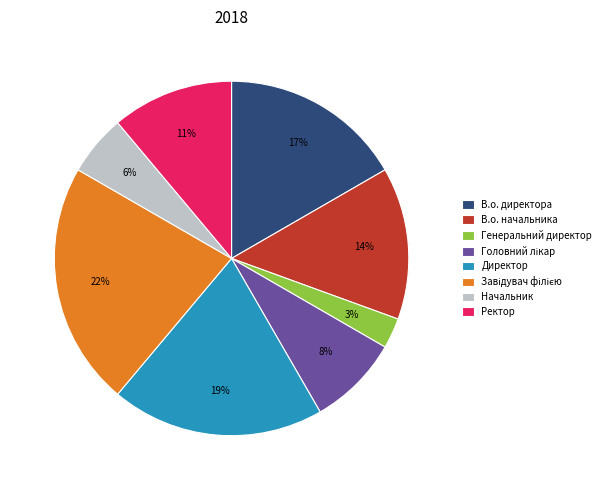

Combined, do В.о. директора and В.о. начальника account for over 50%?

No